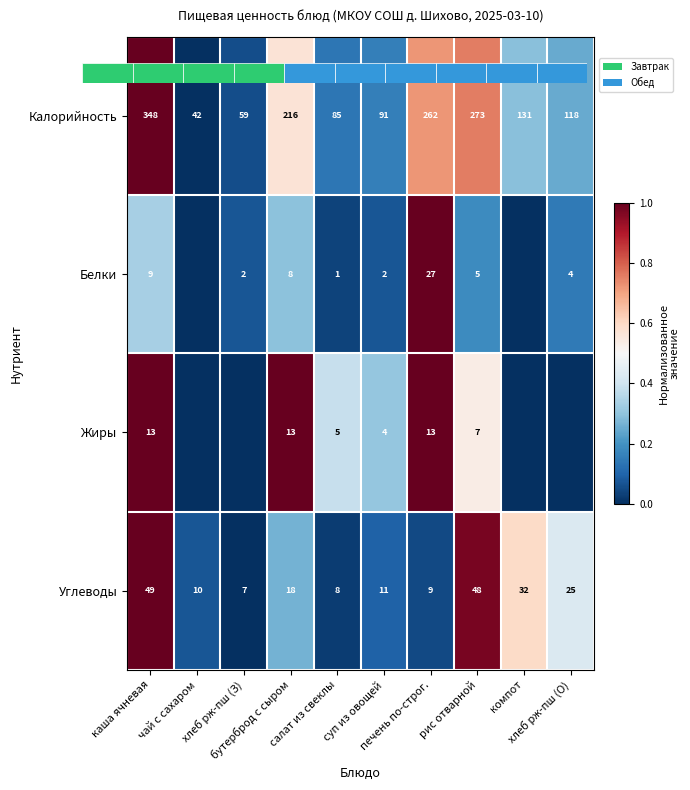

True or false: Углеводы has a value of 1.0 at каша ячневая.

True